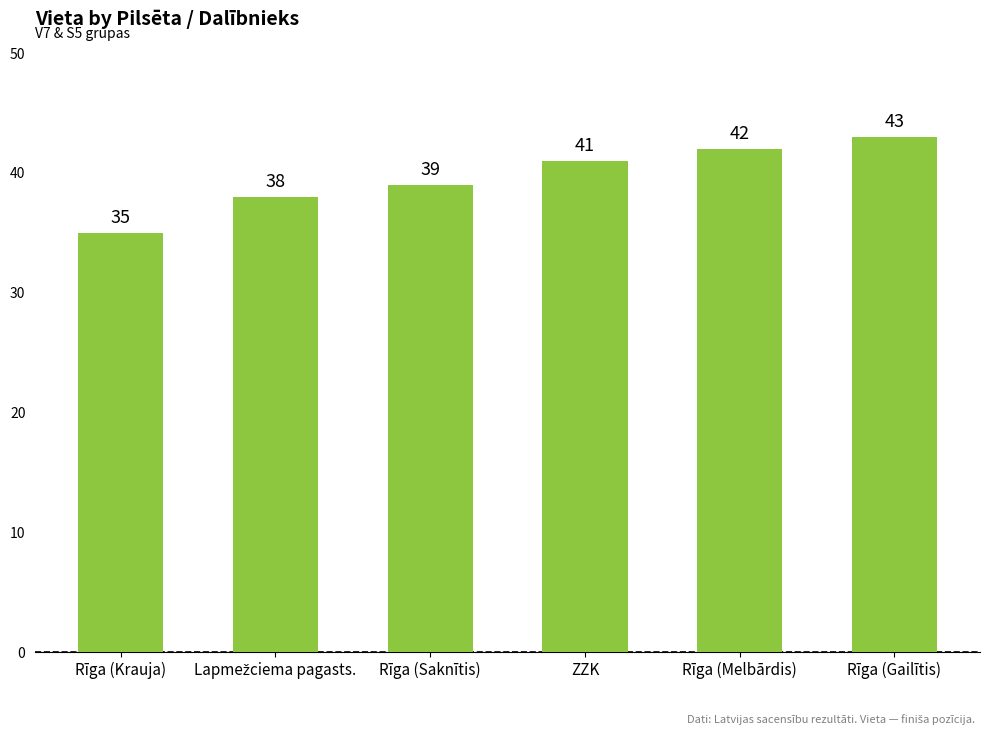

Approximately how many times larger is the value at Rīga (Krauja) compared to Rīga (Gailītis)?

0.8